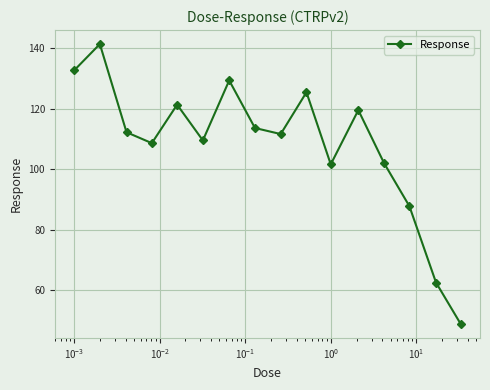

True or false: there are more than 1 points higher than both neighbors.

True